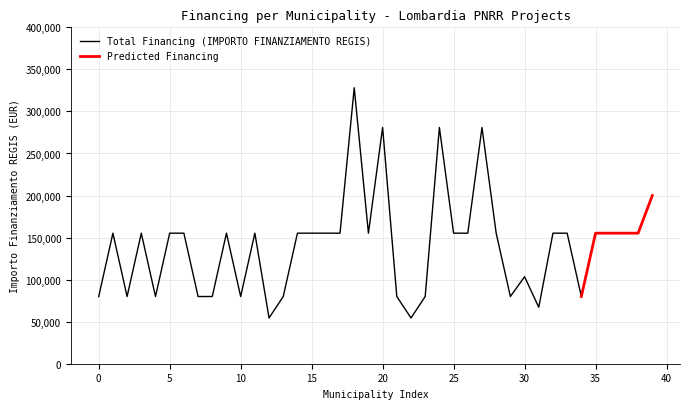

What is the difference between the maximum and second lowest values in the Total Financing (IMPORTO FINANZIAMENTO REGIS) series?

273748